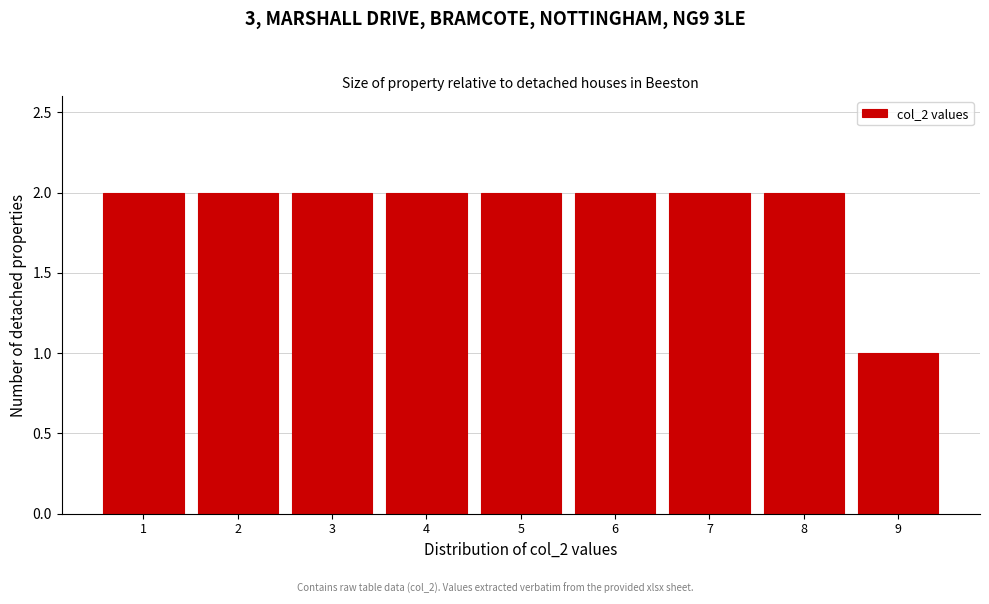

How tall is the bar that spans 7.5 to 8.5 on the x-axis? The values are not printed on the chart, so give them approximately, as read against the axis.

2